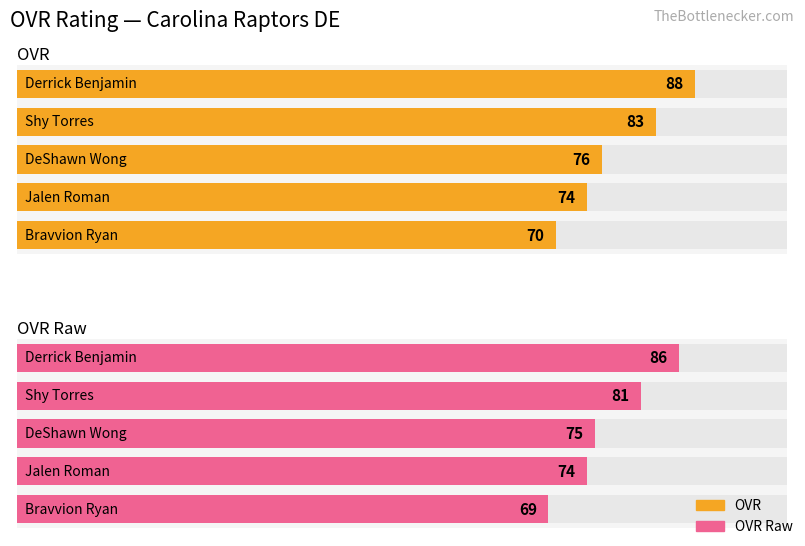

List the series in order of their peak value, lowest first.

ovr_raw, ovr